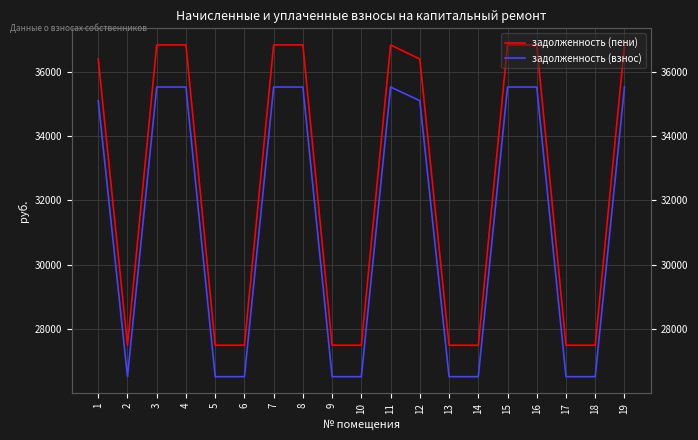

Where does the задолженность (пени) series first go above 36390?

1